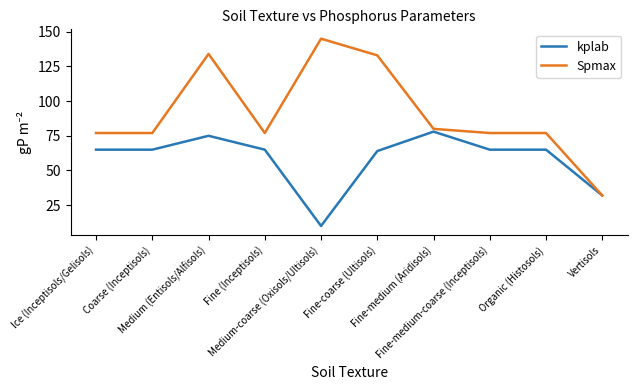

List the series in order of their peak value, highest first.

Spmax, kplab